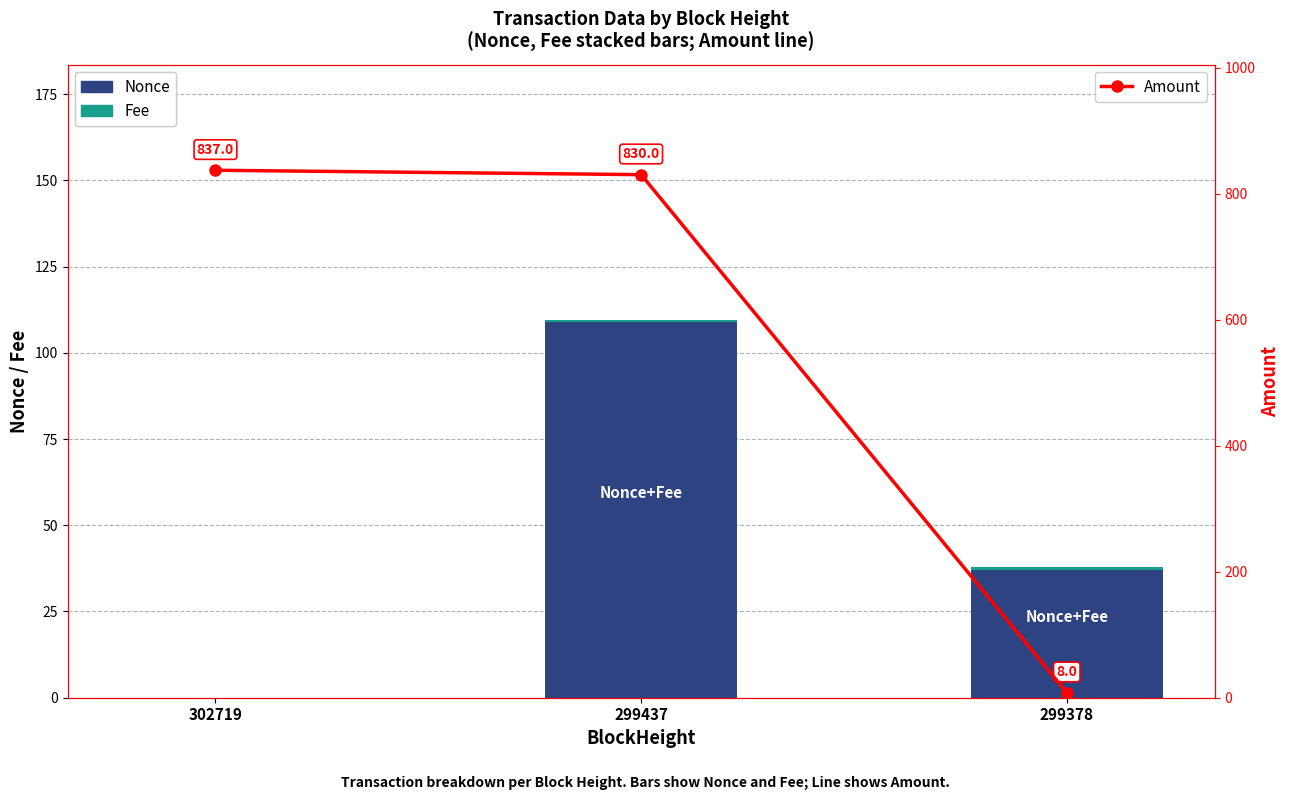

Reading left to right, transcribe all the data shown in this chart.

Nonce: 0.0	109.0	37.0
Fee: 0.0	0.5	1.0
Amount (see right axis): 0.0	0.0	0.0
Amount: 837.0	830.0	8.0